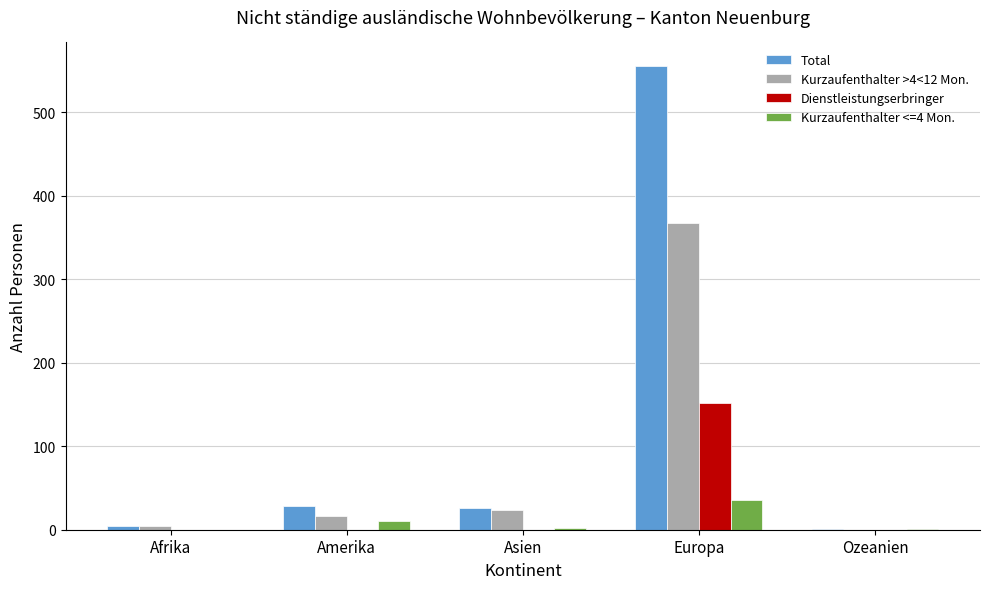

What is the sum of the Kurzaufenthalter <=4 Mon. values at Asien and Ozeanien?

3